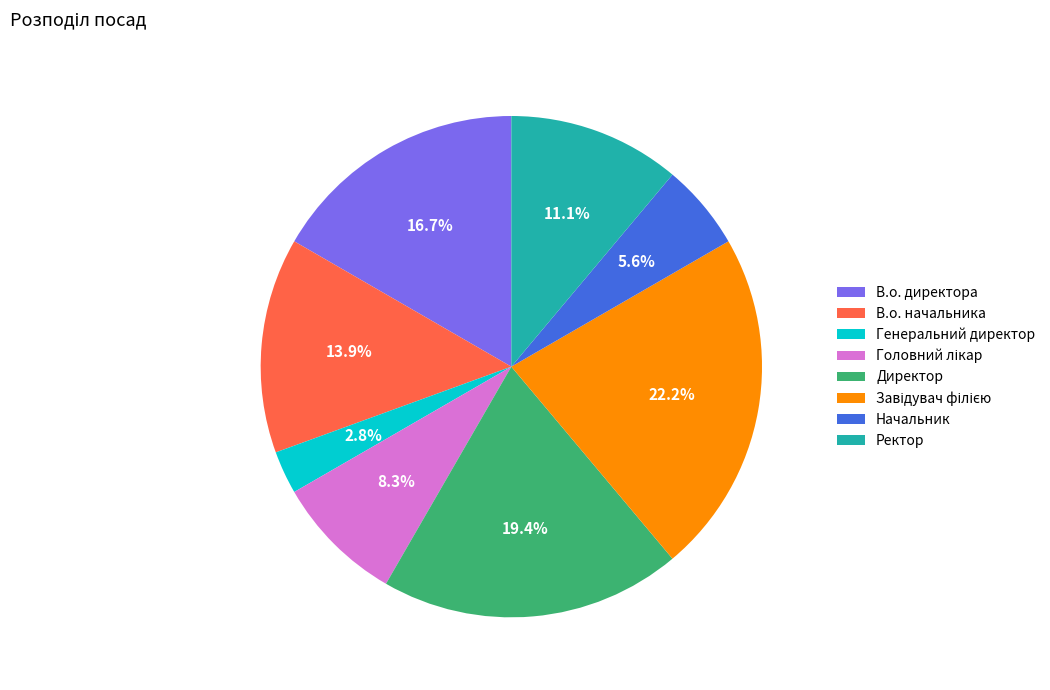

To the nearest percent, what is the average slice percentage?

12%